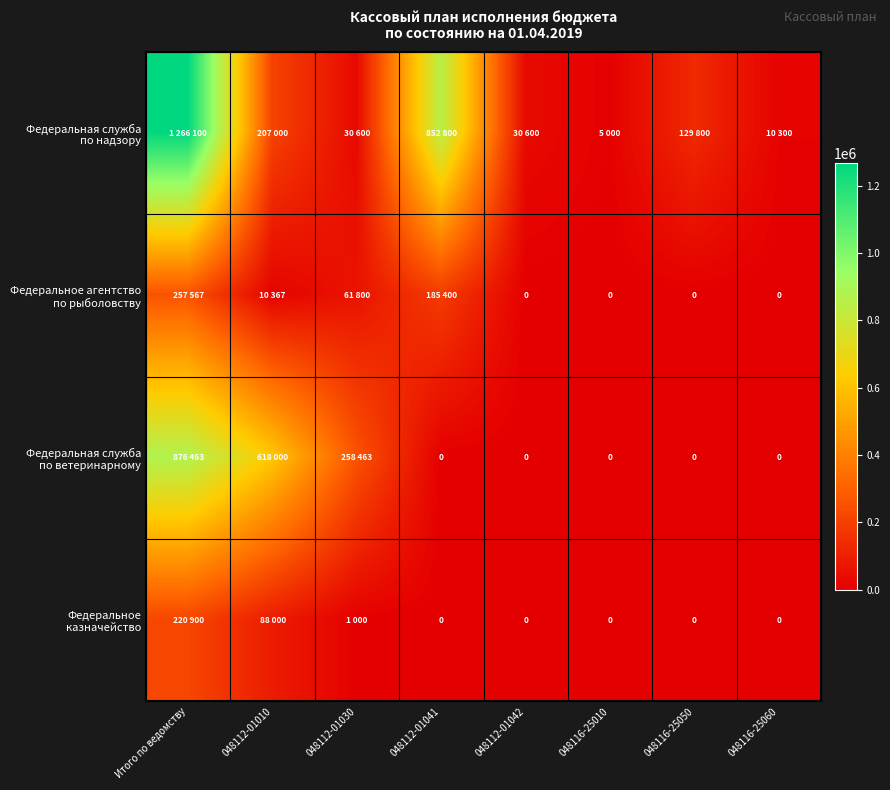

At how many categories does at least one series exceed 262081?

3